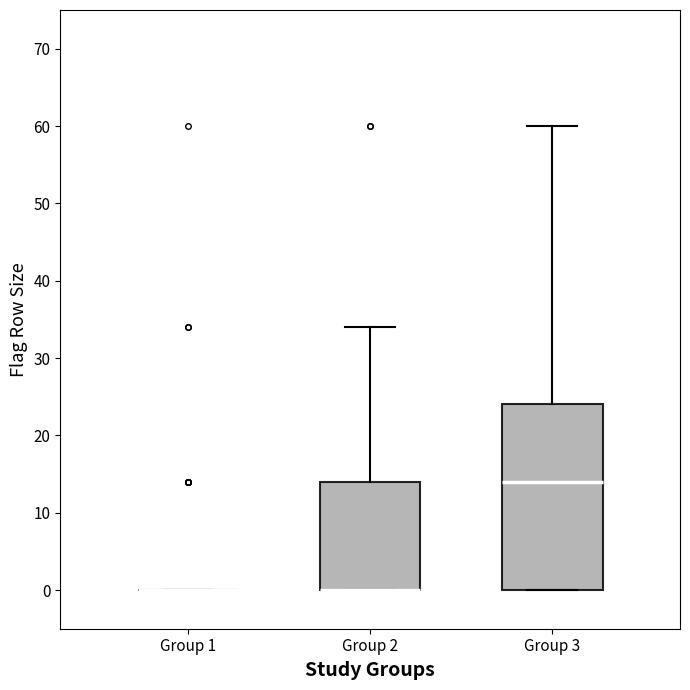

Reading left to right, read every box against the y-axis: the position of its median line, the range the box covers, and the ends of its whiskers. The values are not printed on the chart, so give them approximately, as read against the axis.

Group 1: box collapsed to a line at 0, whiskers 0 to 0
Group 2: median 0 (drawn on the box's lower edge), box 0 to 14, whiskers 0 to 34
Group 3: median 14, box 0 to 24, whiskers 0 to 60